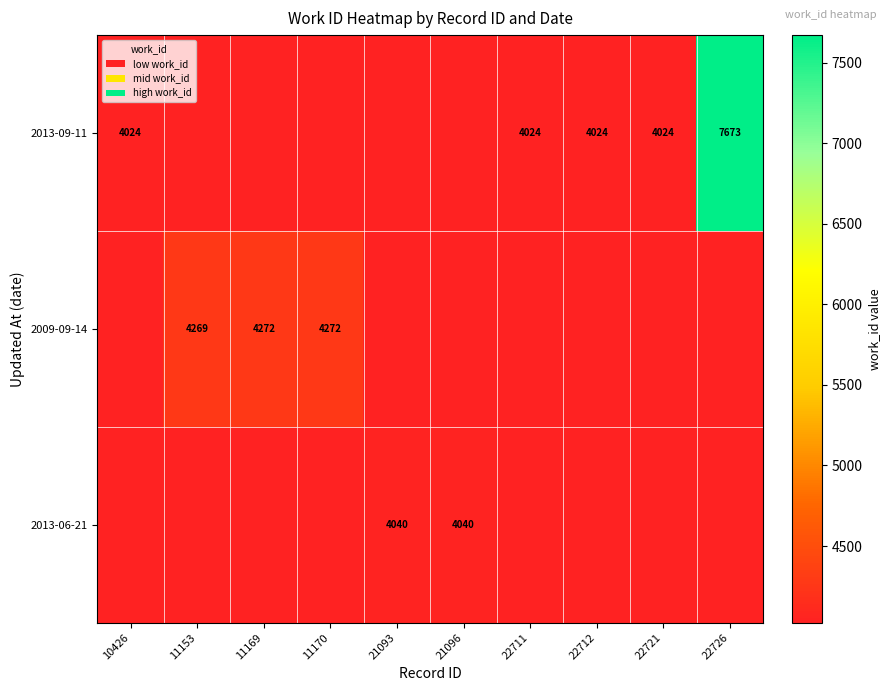

Is it true that 2009-09-14 equals 4272 at 11169?

True